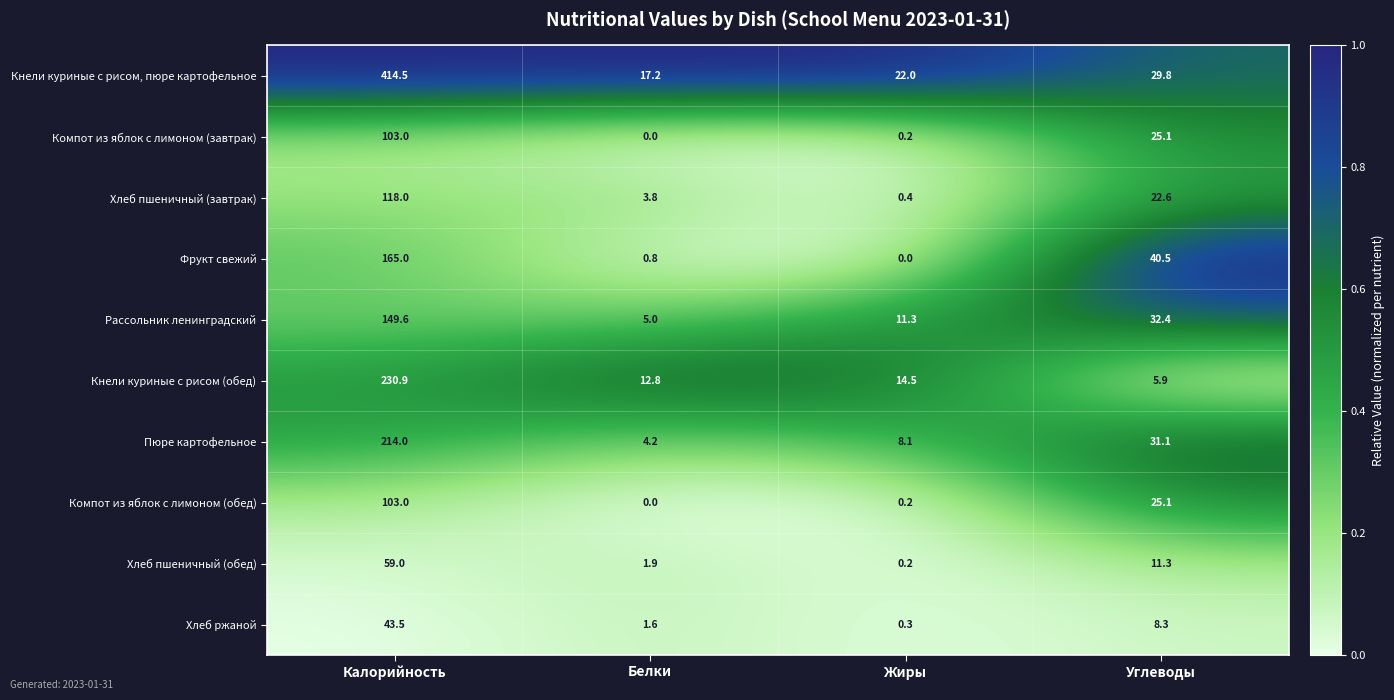

What is the sum of all Хлеб пшеничный (обед) values?

72.4